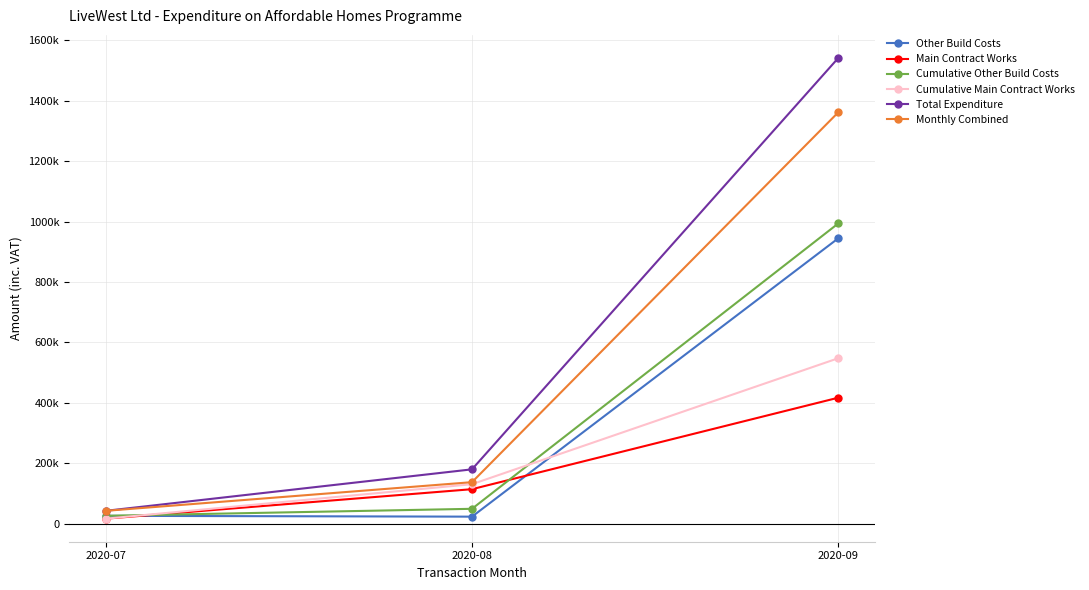

What is the difference between the highest and lowest values at 2020-07?

25960.1